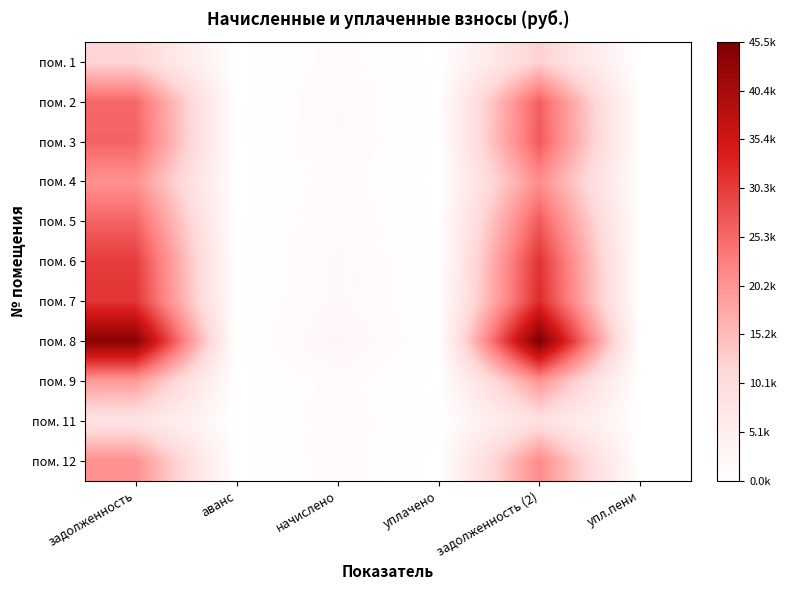

Which has a higher value, уплачено or задолженность (2)?

задолженность (2)